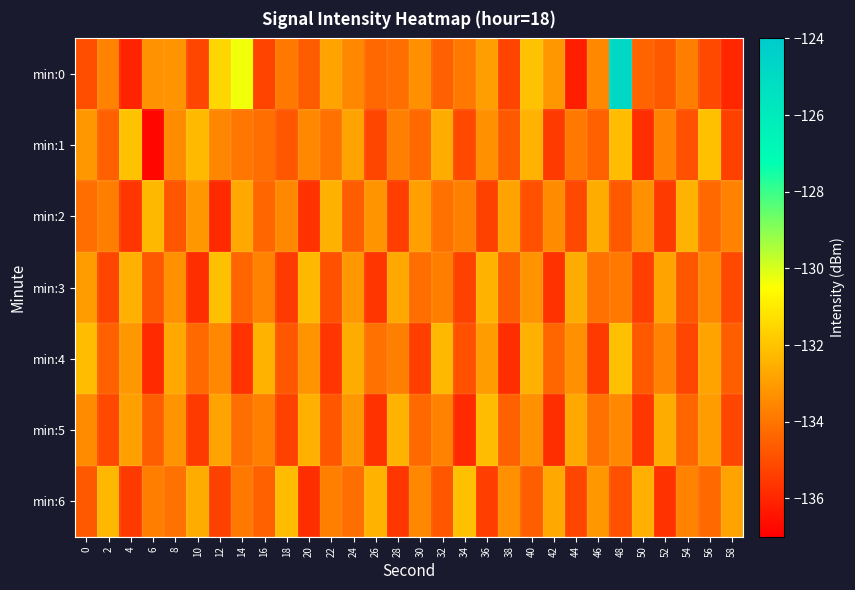

Reading left to right, transcribe all the data shown in this chart.

min:0: 0=-135.0	2=-133.6	4=-136.0	6=-133.3	8=-133.2	10=-135.2	12=-131.5	14=-130.3	16=-135.2	18=-133.9	20=-134.6	22=-132.8	24=-133.5	26=-134.3	28=-134.2	30=-133.3	32=-134.5	34=-133.9	36=-133.0	38=-135.3	40=-132.0	42=-133.1	44=-136.2	46=-133.5	48=-124.8	50=-134.4	52=-134.7	54=-133.8	56=-135.1	58=-136.0
min:1: 0=-133.1	2=-134.5	4=-132.0	6=-136.8	8=-133.4	10=-132.3	12=-133.6	14=-134.0	16=-134.2	18=-134.8	20=-133.5	22=-134.1	24=-132.8	26=-135.2	28=-133.7	30=-134.3	32=-132.6	34=-135.1	36=-133.3	38=-134.7	40=-132.4	42=-135.5	44=-133.9	46=-134.5	48=-132.2	50=-135.8	52=-133.6	54=-134.9	56=-132.1	58=-135.3
min:2: 0=-134.2	2=-133.8	4=-135.6	6=-132.3	8=-134.8	10=-133.1	12=-135.9	14=-132.7	16=-134.4	18=-133.5	20=-135.7	22=-132.5	24=-134.6	26=-133.2	28=-135.4	30=-132.9	32=-134.1	34=-133.7	36=-135.3	38=-132.8	40=-134.9	42=-133.4	44=-135.1	46=-132.6	48=-134.7	50=-133.3	52=-135.5	54=-132.4	56=-134.3	58=-133.6
min:3: 0=-133.0	2=-135.2	4=-132.5	6=-134.7	8=-133.3	10=-135.8	12=-132.1	14=-134.4	16=-133.6	18=-135.5	20=-132.3	22=-134.9	24=-133.1	26=-135.6	28=-132.7	30=-134.2	32=-133.8	34=-135.3	36=-132.4	38=-134.6	40=-133.2	42=-135.7	44=-132.6	46=-134.1	48=-133.9	50=-135.4	52=-132.8	54=-134.8	56=-133.5	58=-135.1
min:4: 0=-132.2	2=-134.5	4=-133.1	6=-135.9	8=-132.7	10=-134.3	12=-133.5	14=-135.7	16=-132.4	18=-134.8	20=-133.2	22=-135.6	24=-132.6	26=-134.1	28=-133.7	30=-135.4	32=-132.3	34=-134.9	36=-133.0	38=-135.8	40=-132.5	42=-134.4	44=-133.3	46=-135.5	48=-132.1	50=-134.7	52=-133.6	54=-135.2	56=-132.8	58=-134.6
min:5: 0=-133.4	2=-135.1	4=-132.9	6=-134.6	8=-133.2	10=-135.5	12=-132.8	14=-134.2	16=-133.7	18=-135.3	20=-132.5	22=-134.8	24=-133.1	26=-135.7	28=-132.4	30=-134.3	32=-133.6	34=-135.9	36=-132.2	38=-134.5	40=-133.3	42=-135.8	44=-132.7	46=-134.1	48=-133.5	50=-135.6	52=-132.6	54=-134.4	56=-133.0	58=-135.2
min:6: 0=-134.7	2=-132.3	4=-135.5	6=-133.8	8=-134.1	10=-132.6	12=-135.3	14=-133.9	16=-134.5	18=-132.2	20=-135.8	22=-133.7	24=-134.2	26=-132.4	28=-135.6	30=-133.5	32=-134.8	34=-132.1	36=-135.4	38=-133.3	40=-134.6	42=-132.7	44=-135.2	46=-133.1	48=-134.9	50=-132.5	52=-135.7	54=-133.6	56=-134.3	58=-132.8